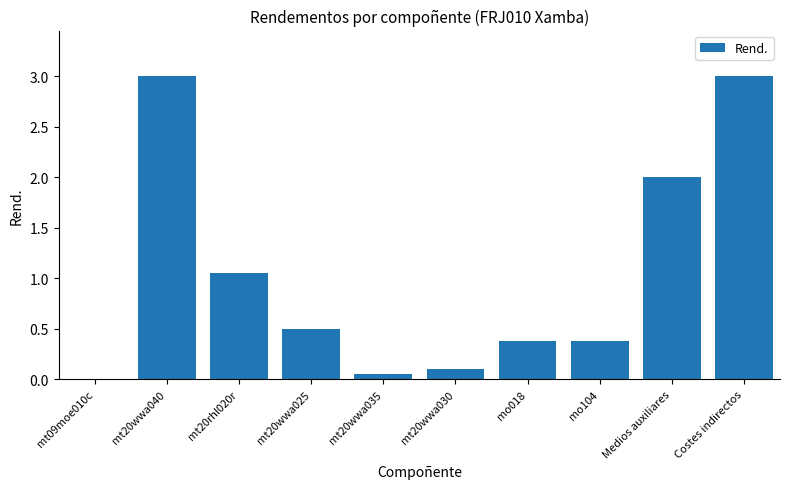

Are the bars grouped side by side (vs. stacked)?

No